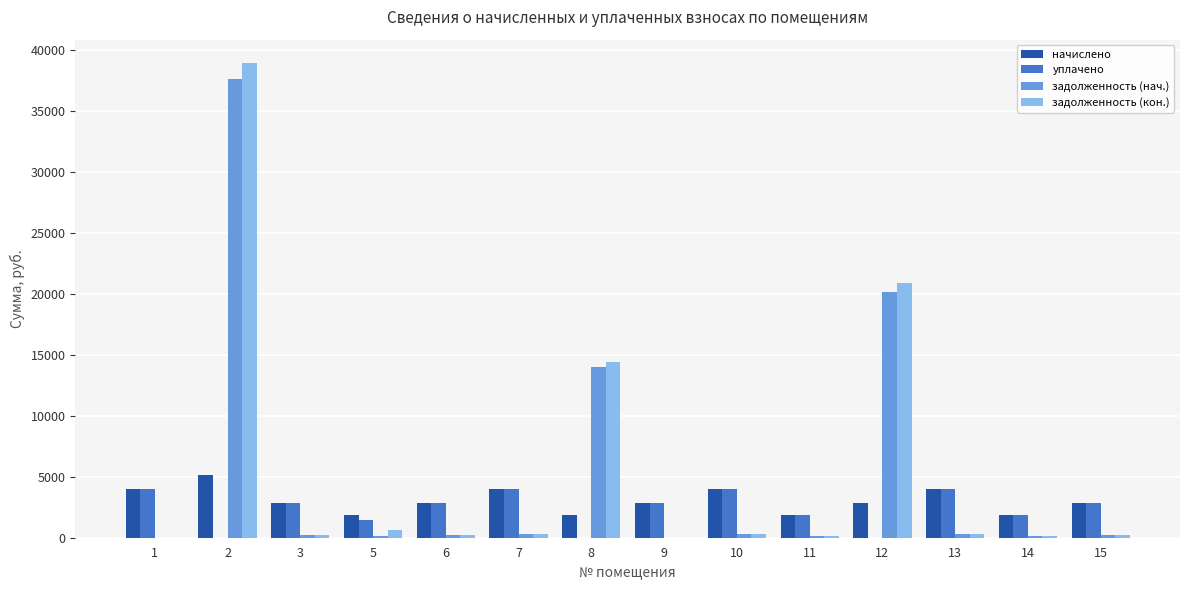

How many groups of bars are there?

14